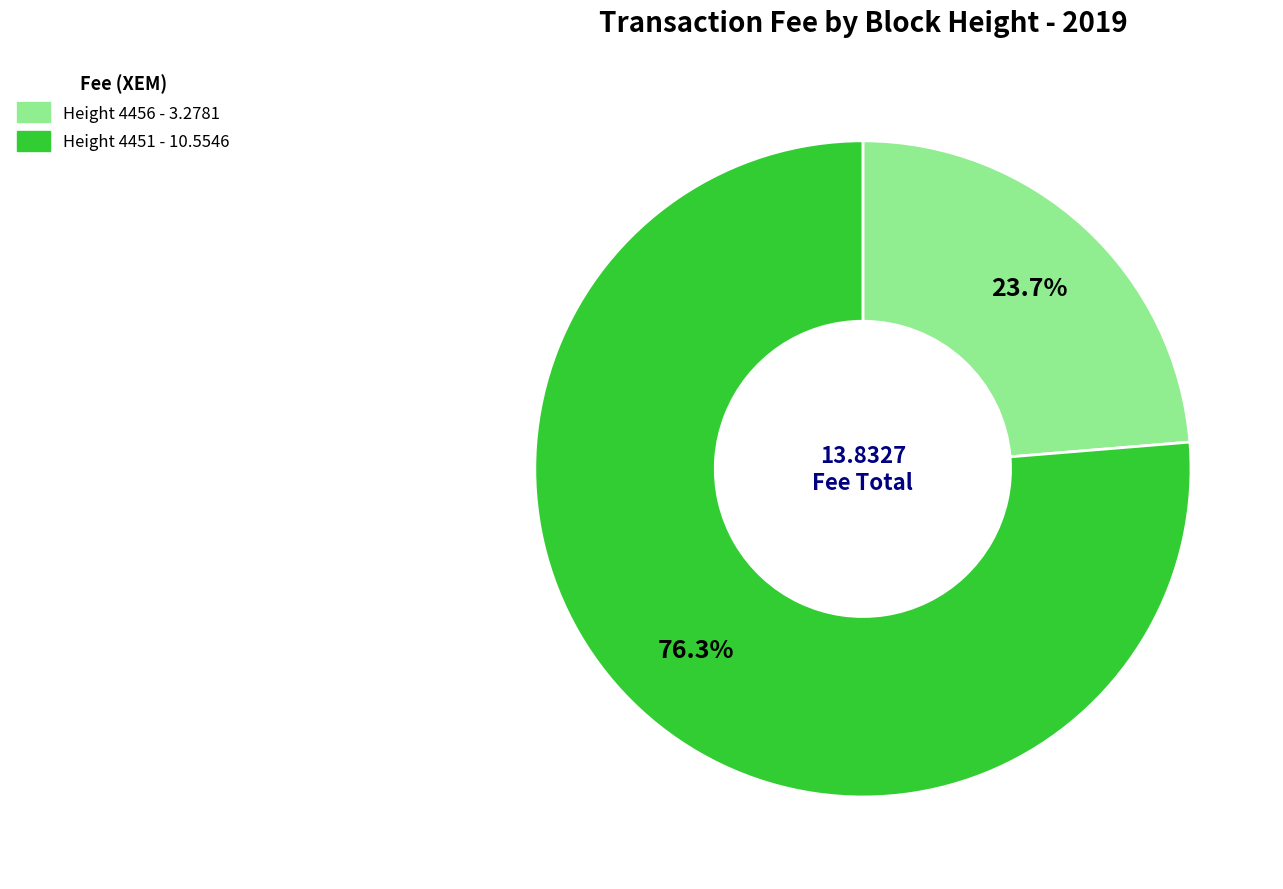

What portion of the pie excludes Height 4451?

23.7%